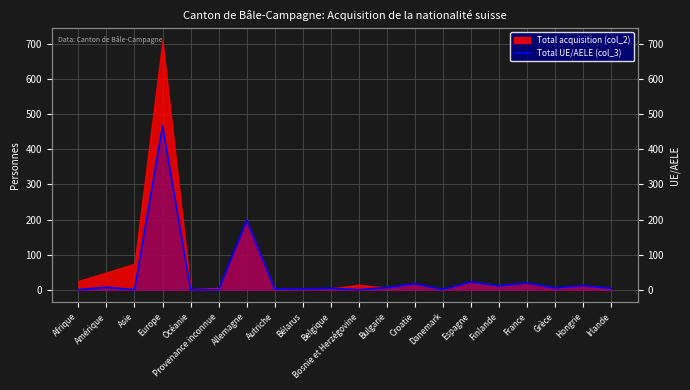

True or false: the data shows 19 at France.

True